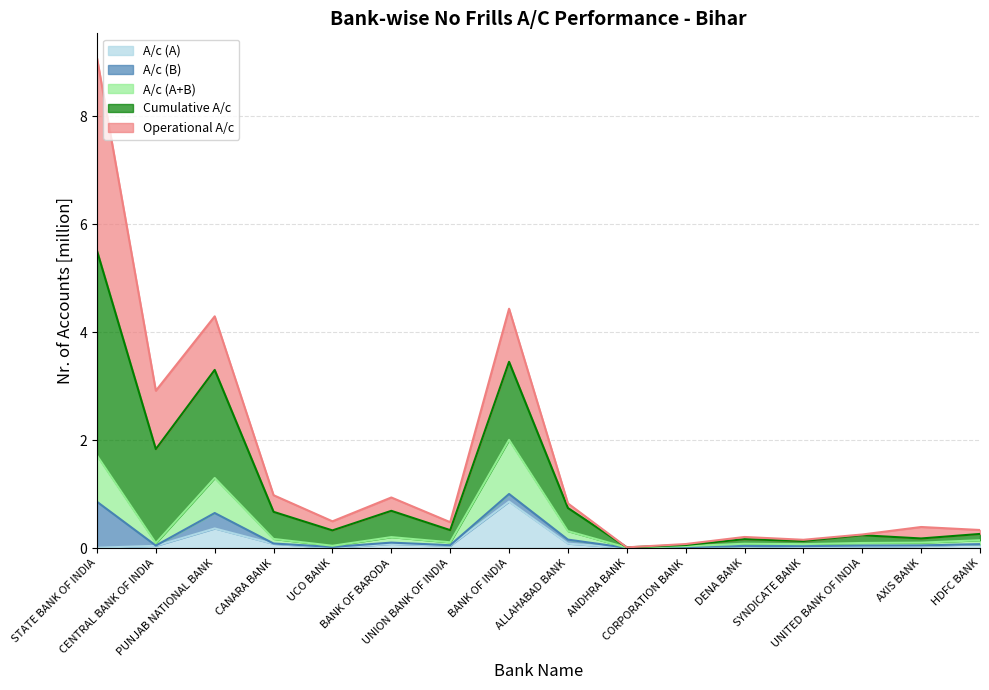

Which series has the largest total across all categories?

Cumulative A/c